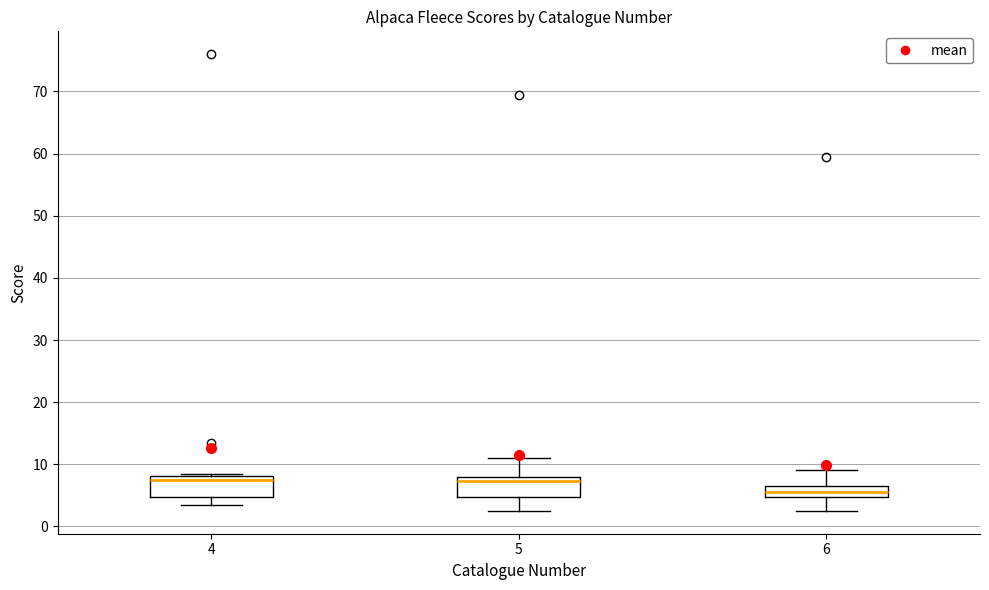

Where is the upper edge of the box at x = 4 on the y-axis? The values are not printed on the chart, so give them approximately, as read against the axis.

8